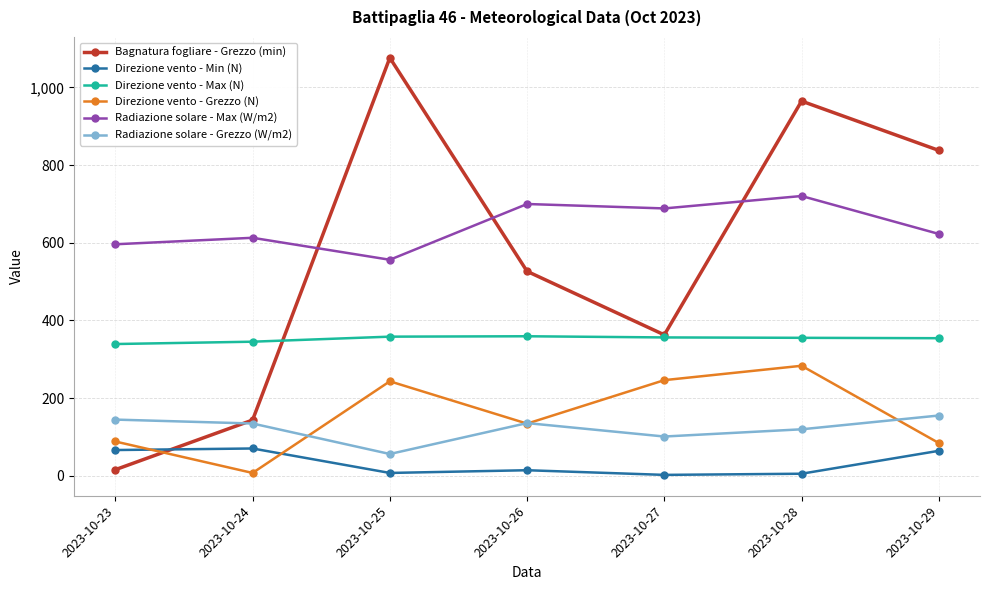

Rank the categories by Radiazione solare - Max (W/m2) value from lowest to highest.

2023-10-25, 2023-10-23, 2023-10-24, 2023-10-29, 2023-10-27, 2023-10-26, 2023-10-28